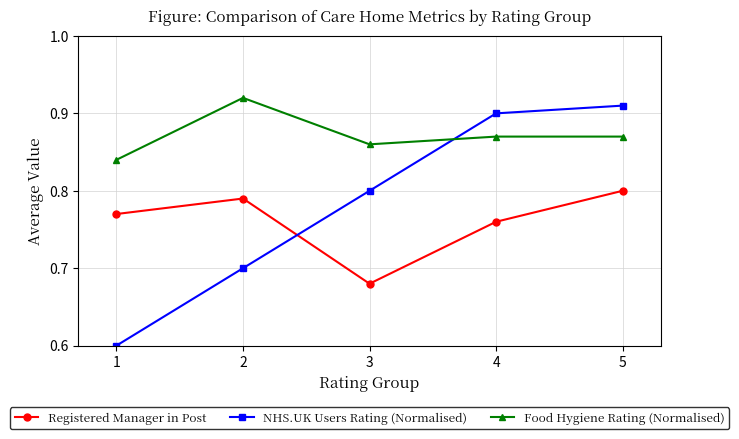

Rank the categories by Registered Manager in Post value from lowest to highest.

3, 4, 1, 2, 5